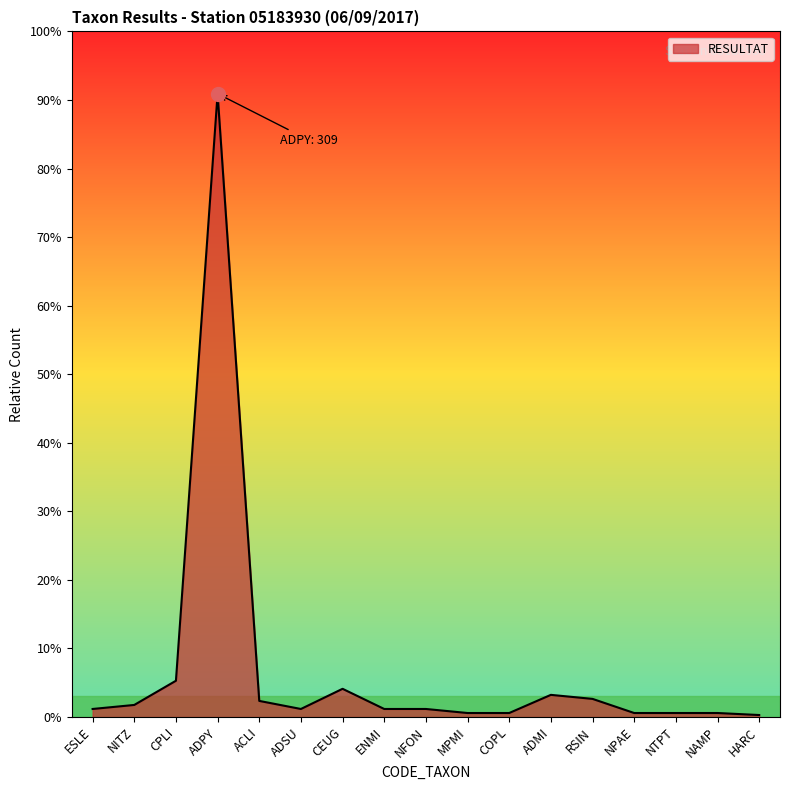

What is the sum of the values at ADPY and COPL?

311